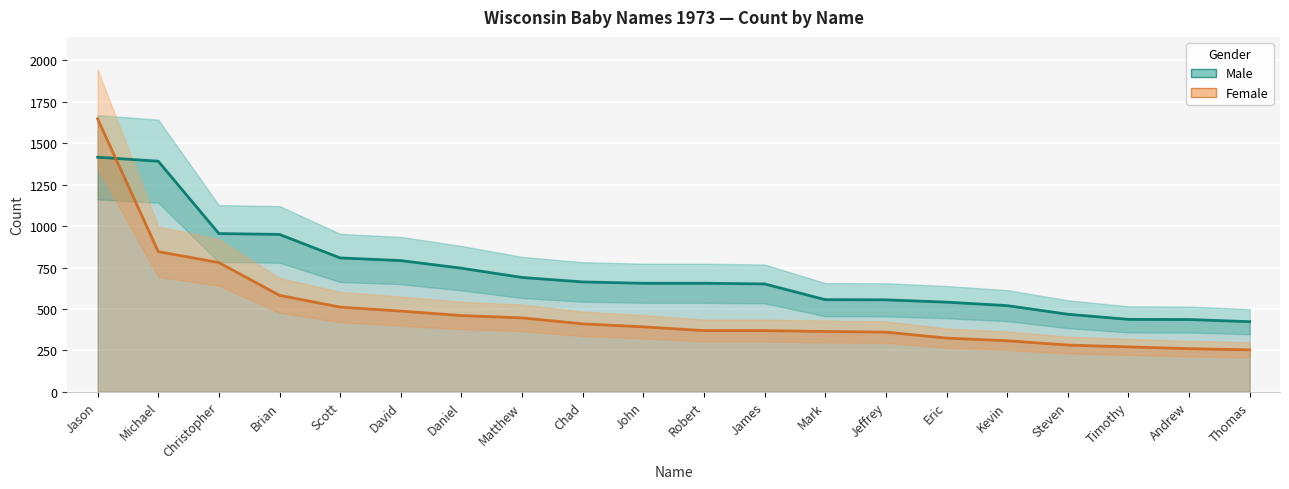

List the labels in order of Female value, largest first.

Jason, Michael, Christopher, Brian, Scott, David, Daniel, Matthew, Chad, John, Robert, James, Mark, Jeffrey, Eric, Kevin, Steven, Timothy, Andrew, Thomas